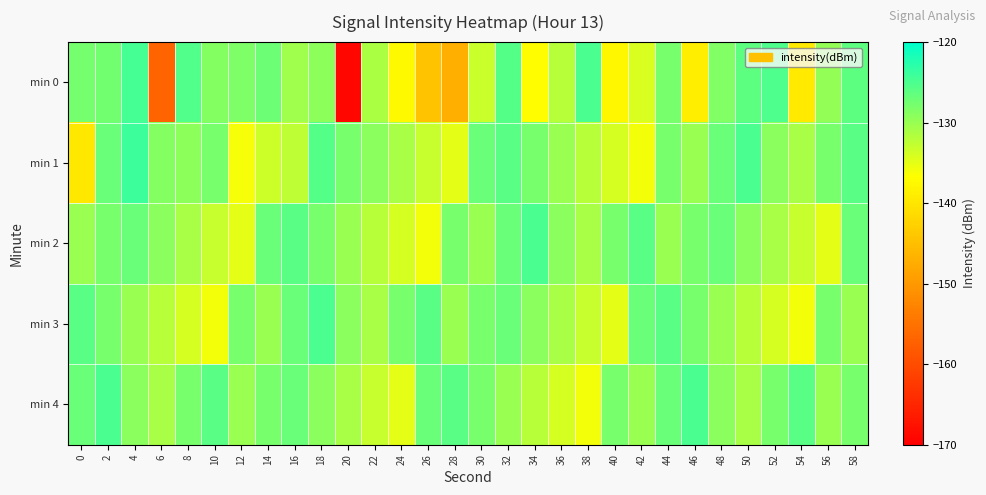

Rank the series at 32 from lowest to highest value.

min 4, min 2, min 3, min 1, min 0